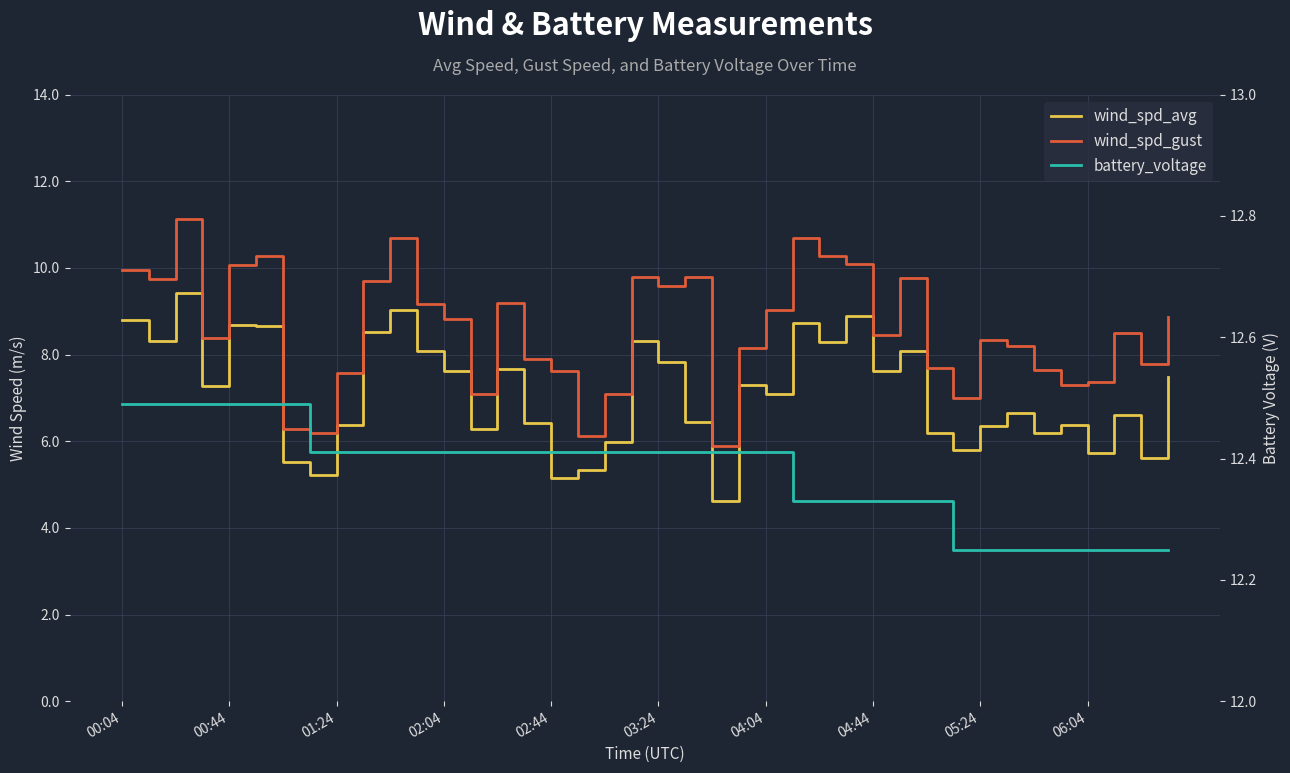

Where does the wind_spd_gust series first go above 8?

00:04